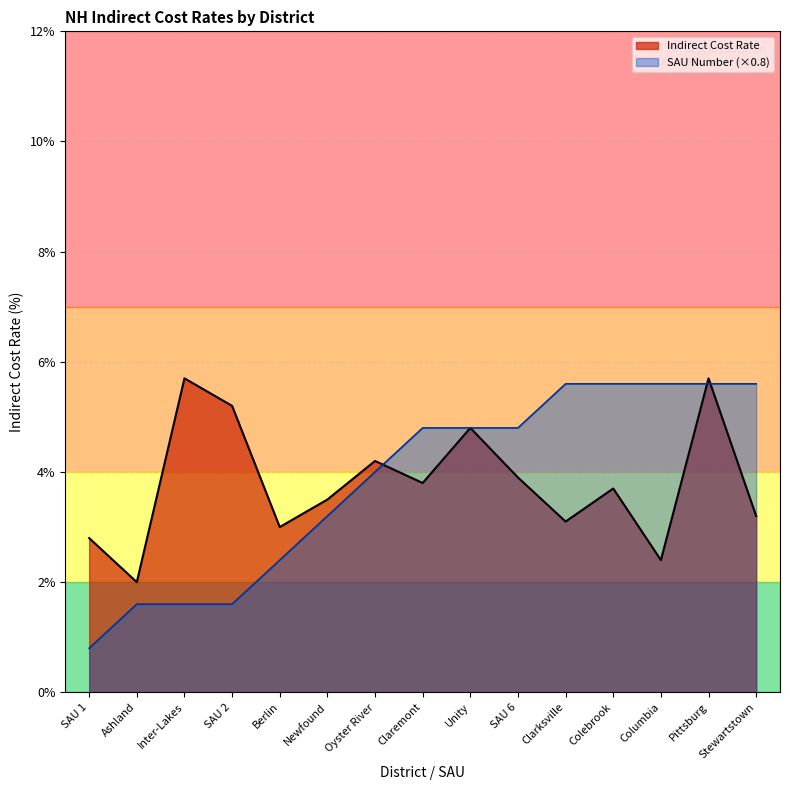

What position from the left is Columbia?

13